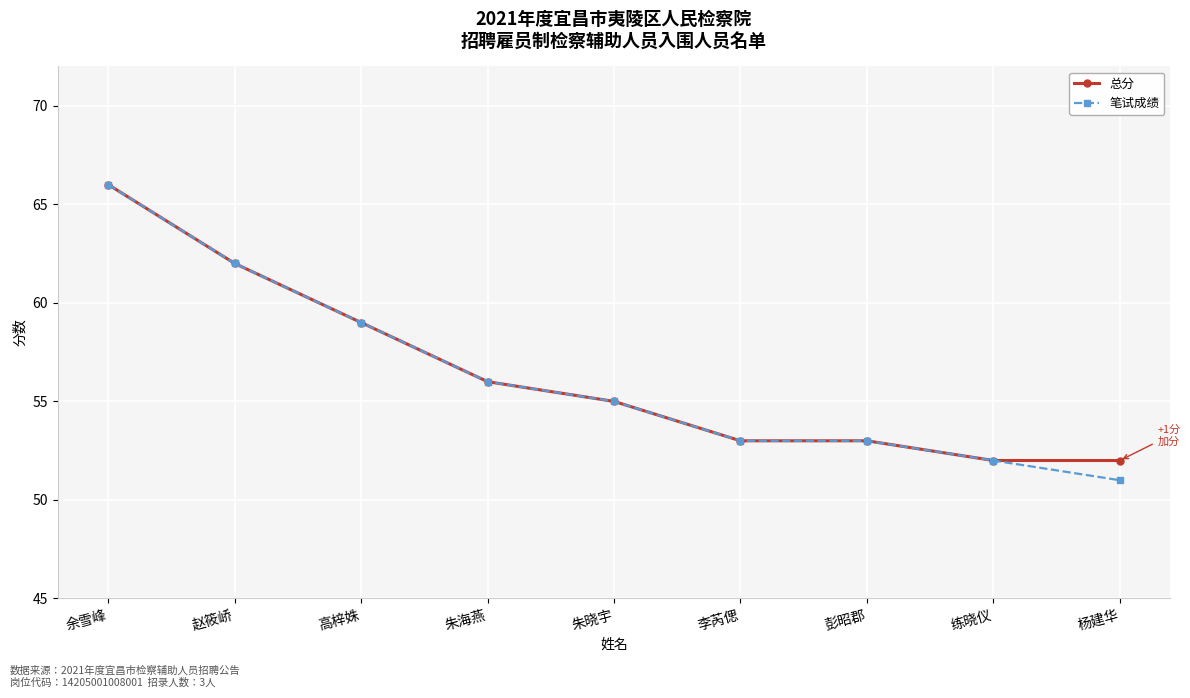

Is the value of 笔试成绩 at 杨建华 greater than the value of 总分 at 练晓仪?

No